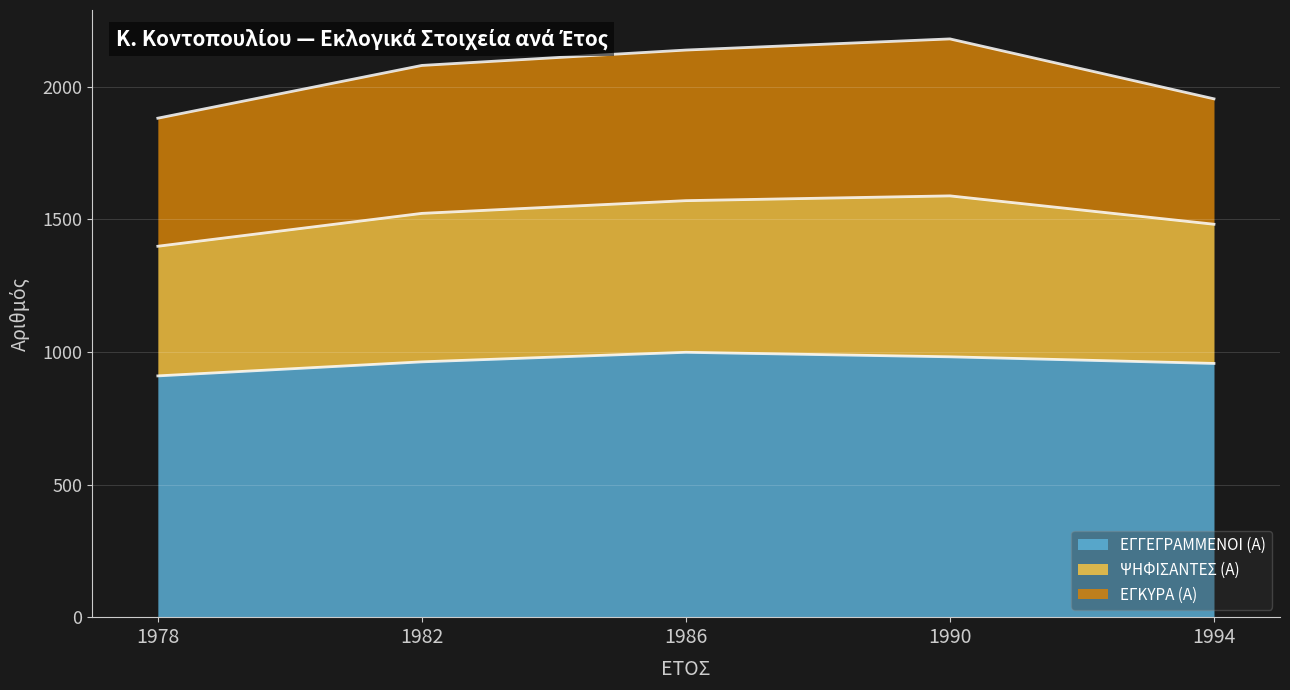

The value of ΕΓΓΕΓΡΑΜΜΕΝΟΙ (Α) at 1978 is 1274. True or false?

False